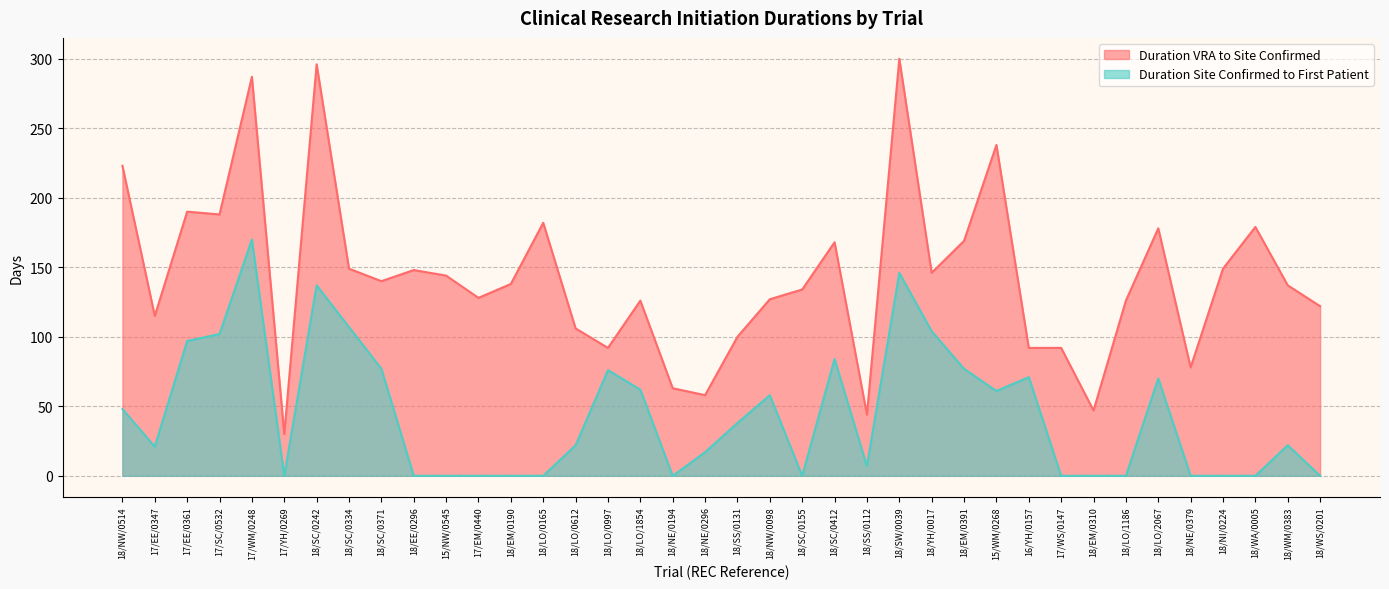

True or false: Duration Site Confirmed to First Patient and Duration VRA to Site Confirmed intersect in this chart.

False